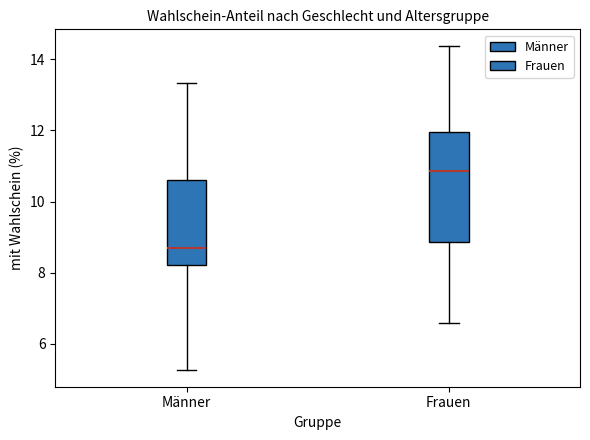

Reading left to right, read every box against the y-axis: the position of its median line, the range the box covers, and the ends of its whiskers. The values are not printed on the chart, so give them approximately, as read against the axis.

Männer: median 8.6, box 8.2 to 10.6, whiskers 5.2 to 13.4
Frauen: median 10.8, box 8.8 to 12.0, whiskers 6.6 to 14.4